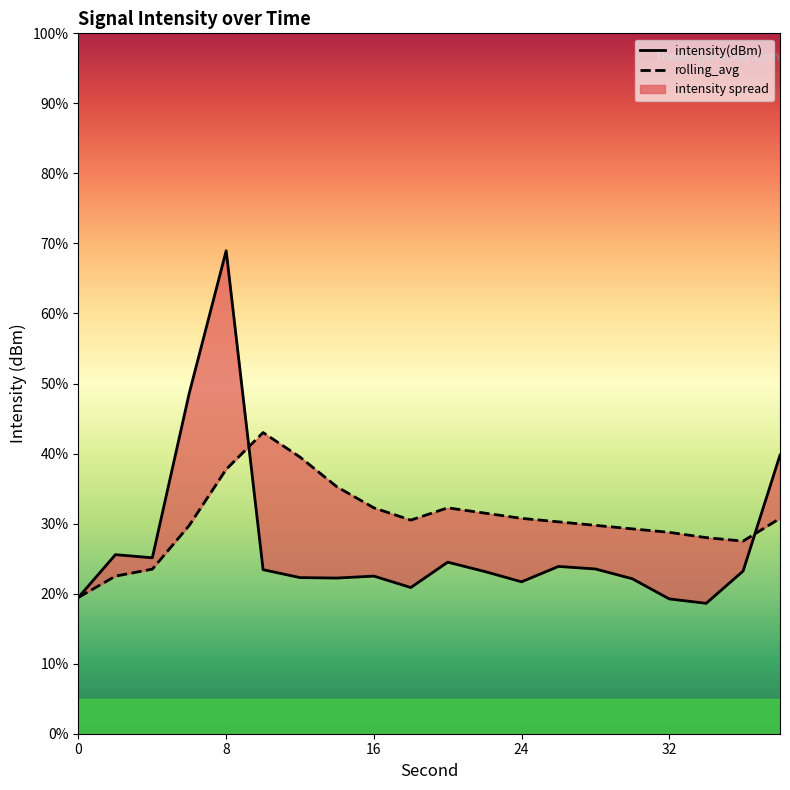

What is the difference between the second highest and second lowest values in the intensity(dBm) series?

11.8